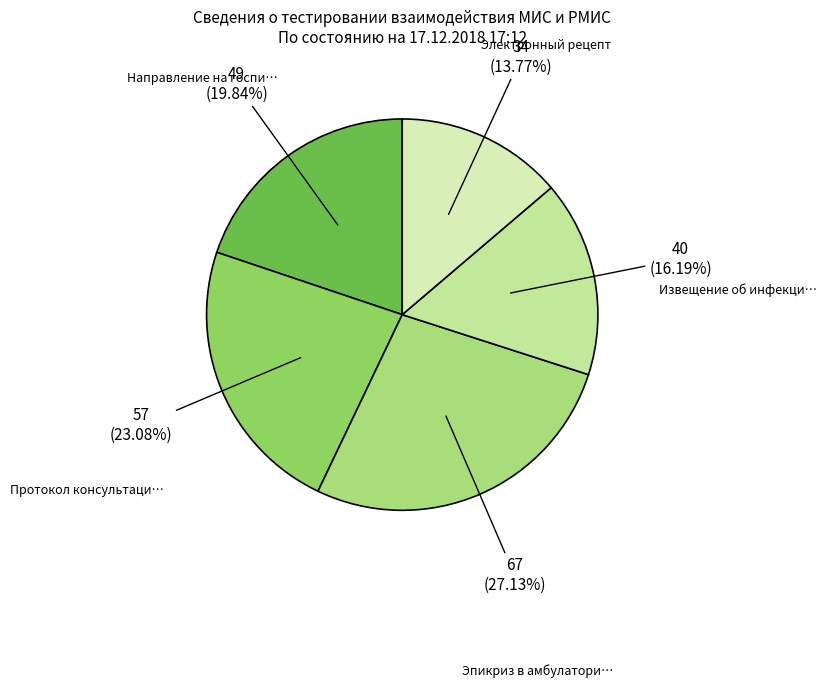

To the nearest percent, what is the difference between the largest and smallest slice percentages?

13%